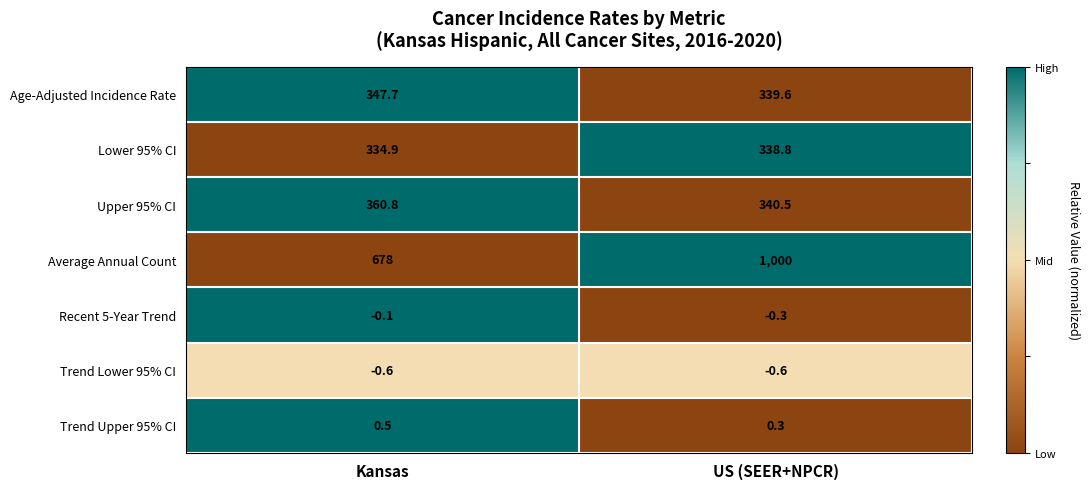

What is the maximum value shown in the chart?

1000.0